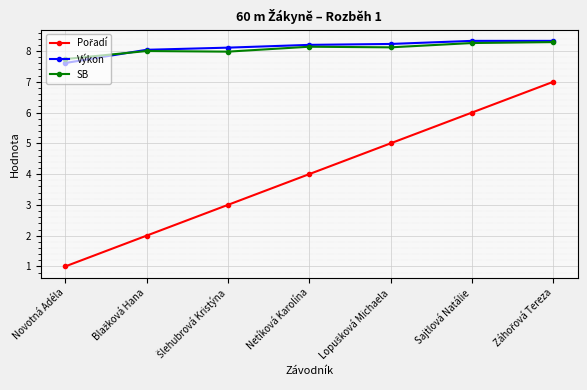

What is the highest value of the SB series?

8.3